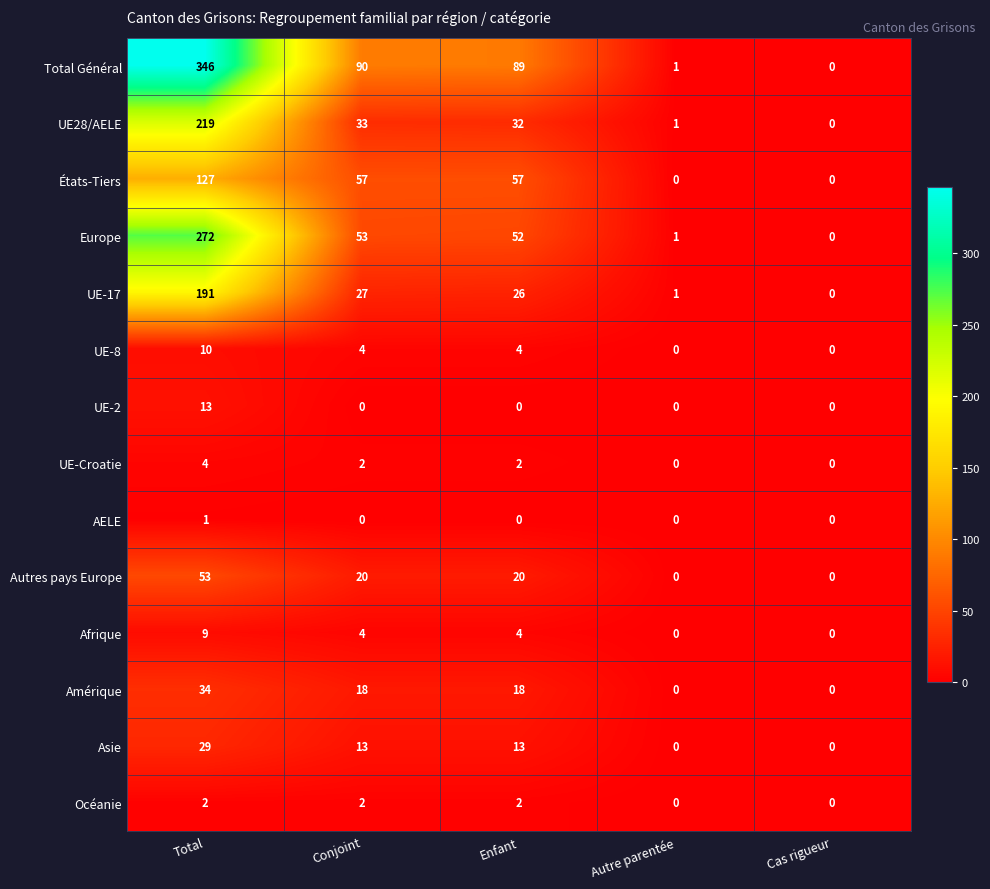

What is the spread (max minus min) of values at Enfant?

89